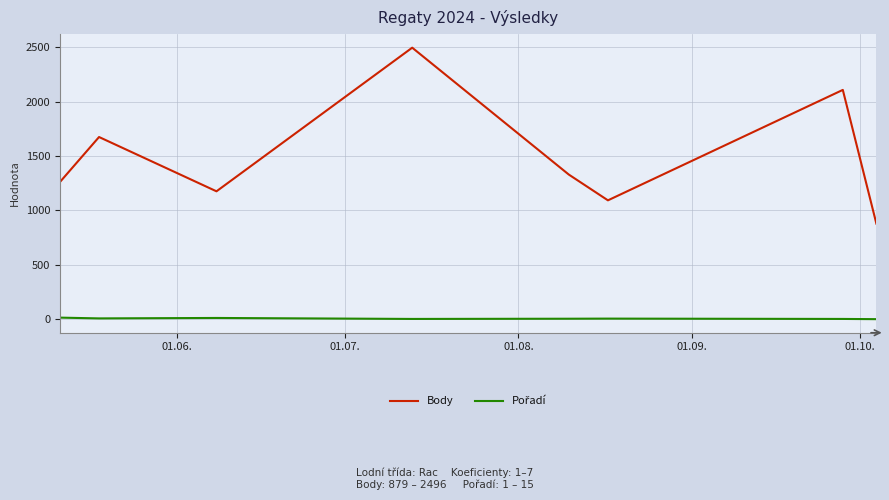

Which series has the largest total across all categories?

Body